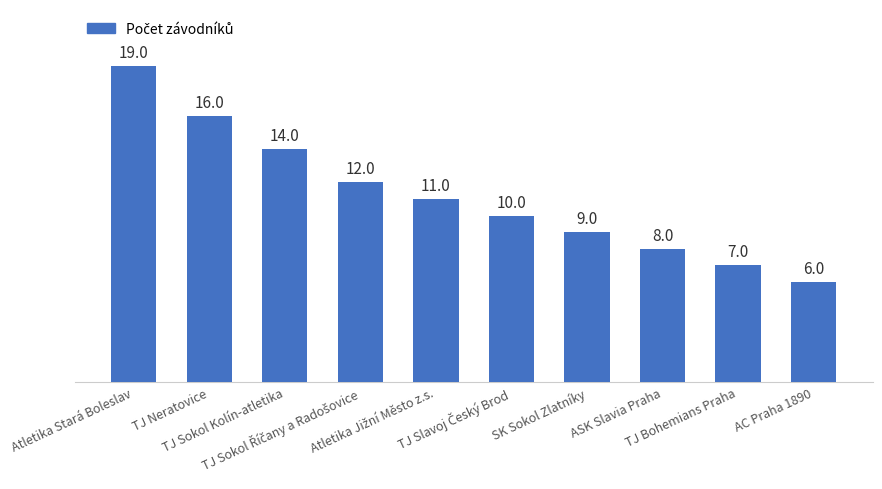

What is the greatest value displayed?

19